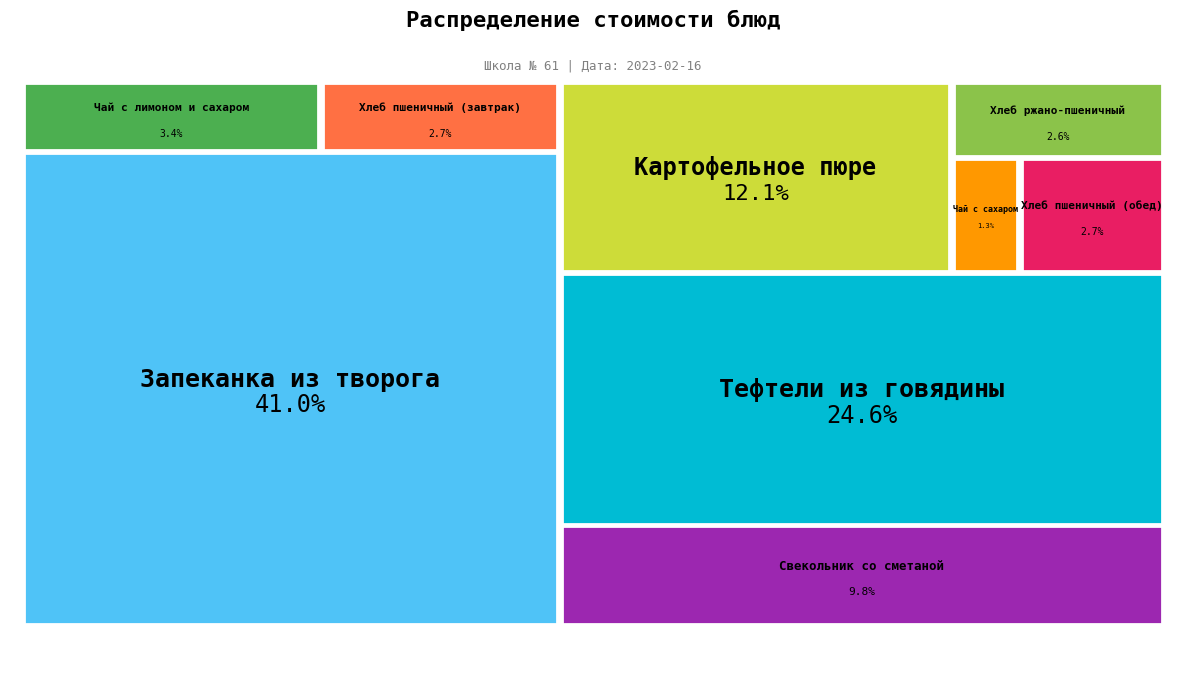

Does any single category account for the majority?

No